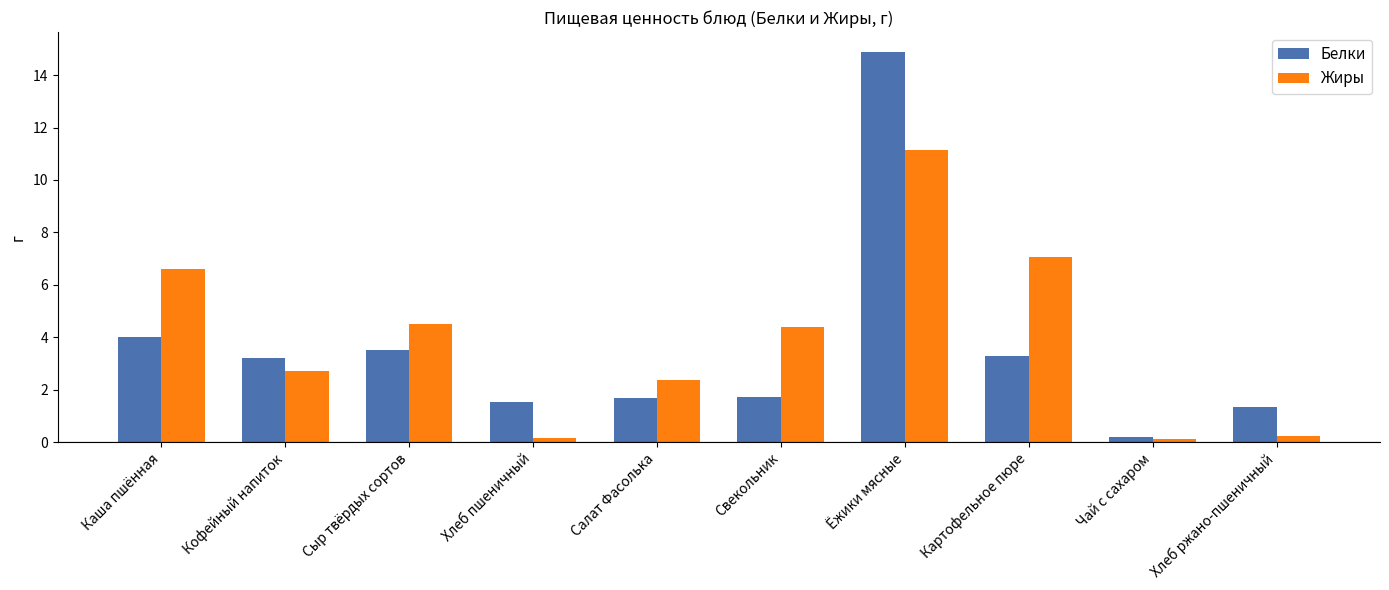

Rank the series at Ёжики мясные from lowest to highest value.

Жиры, Белки